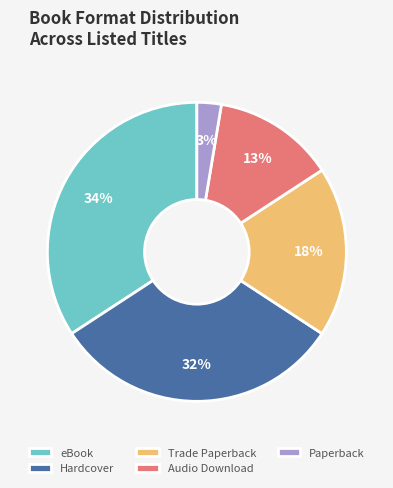

Which slice is the smallest?

Paperback